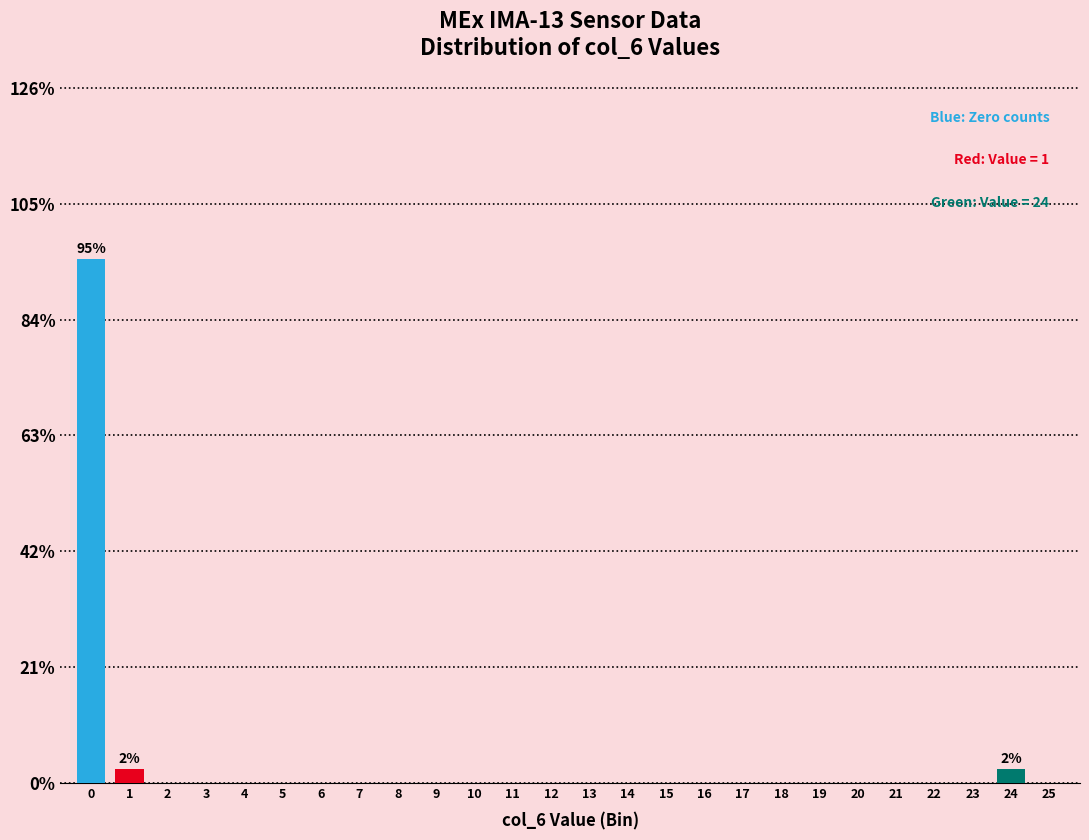

Reading left to right, transcribe all the data shown in this chart.

0=95.0	1=2.5	2=0.0	3=0.0	4=0.0	5=0.0	6=0.0	7=0.0	8=0.0	9=0.0	10=0.0	11=0.0	12=0.0	13=0.0	14=0.0	15=0.0	16=0.0	17=0.0	18=0.0	19=0.0	20=0.0	21=0.0	22=0.0	23=0.0	24=2.5	25=0.0